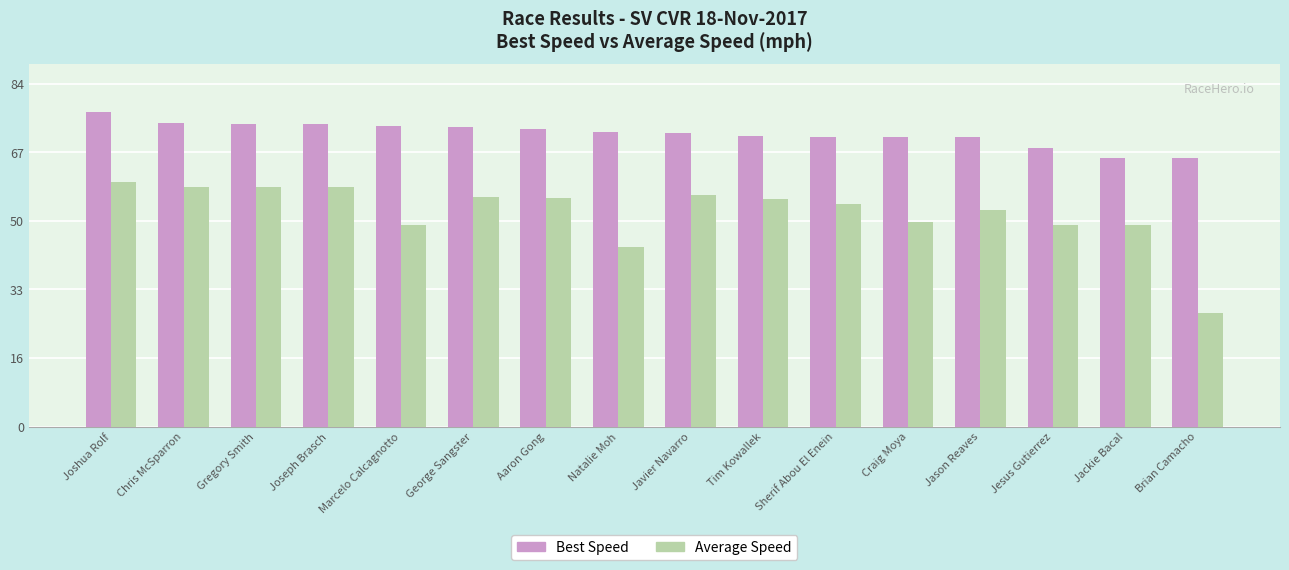

How many data points in Average Speed are less than 55?

8